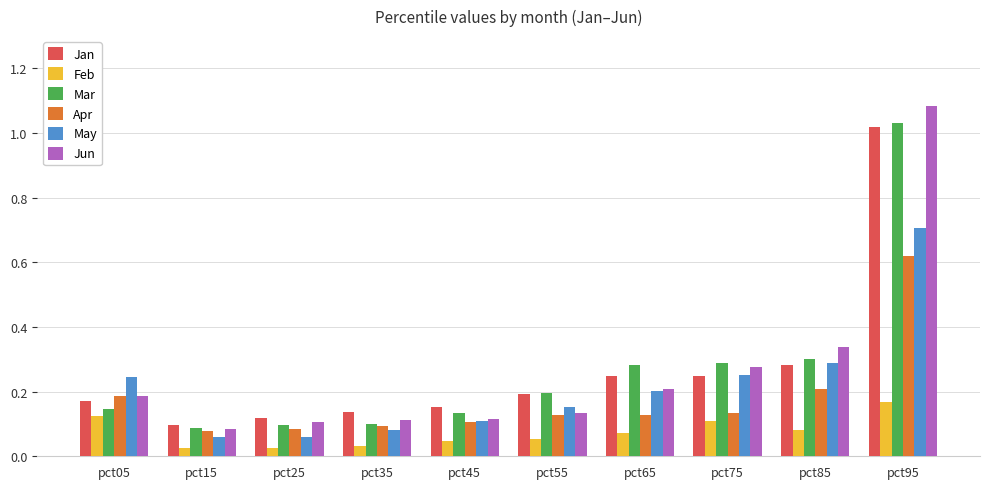

How many Apr values are between 0 and 1?

10